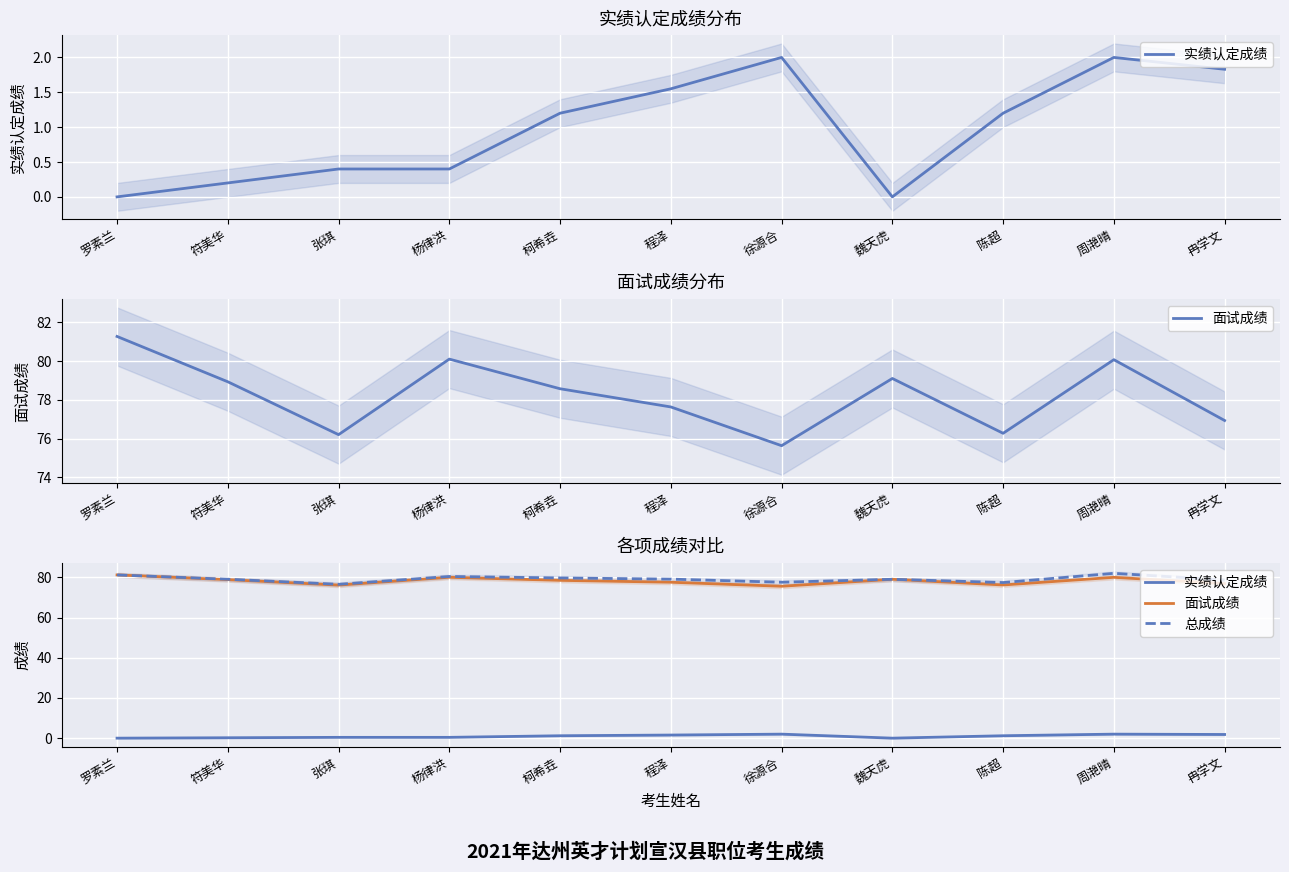

Where is the first local minimum for 面试成绩?

张琪